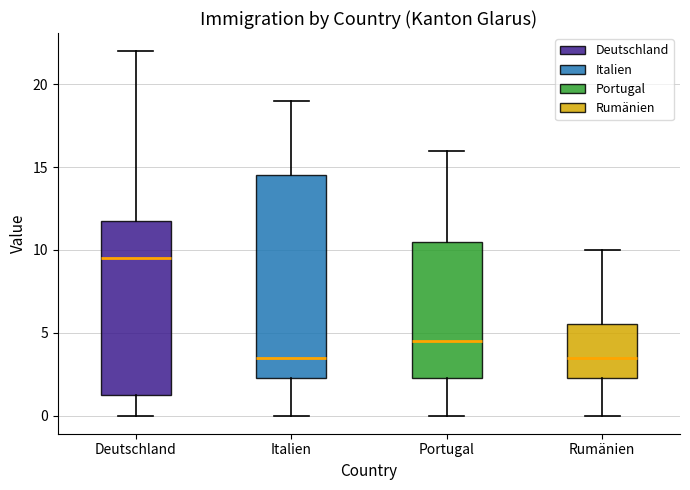

Which box's median line is the highest?

Deutschland